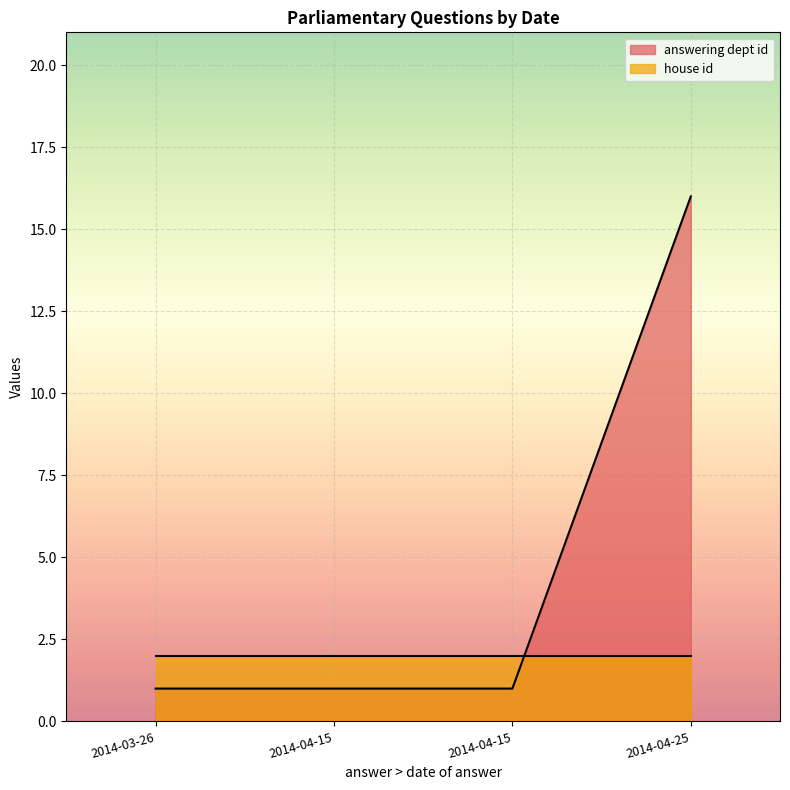

Is the value of answering dept id at 2014-04-15 greater than the value of house id at 2014-04-15?

No